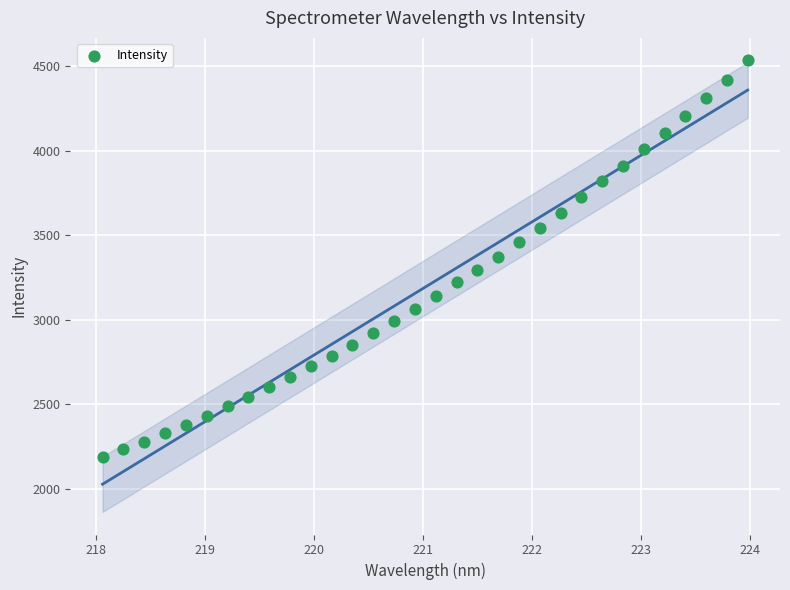

What is the range of Y values (max minus min)?

2344.2